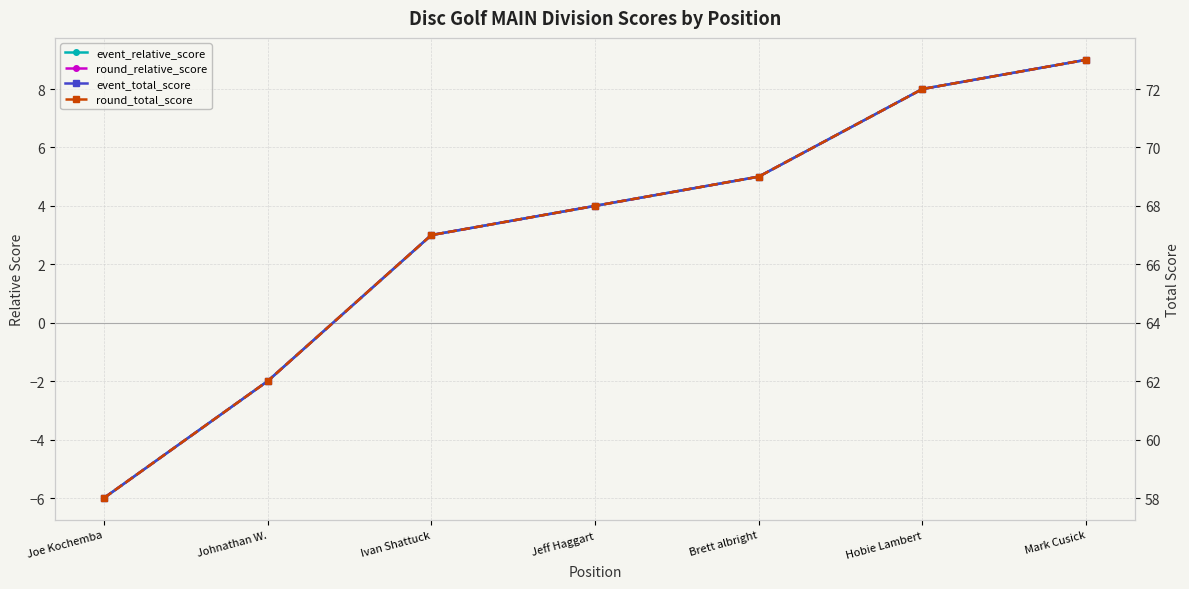

What is the label of the 5th point from the right?

Ivan Shattuck